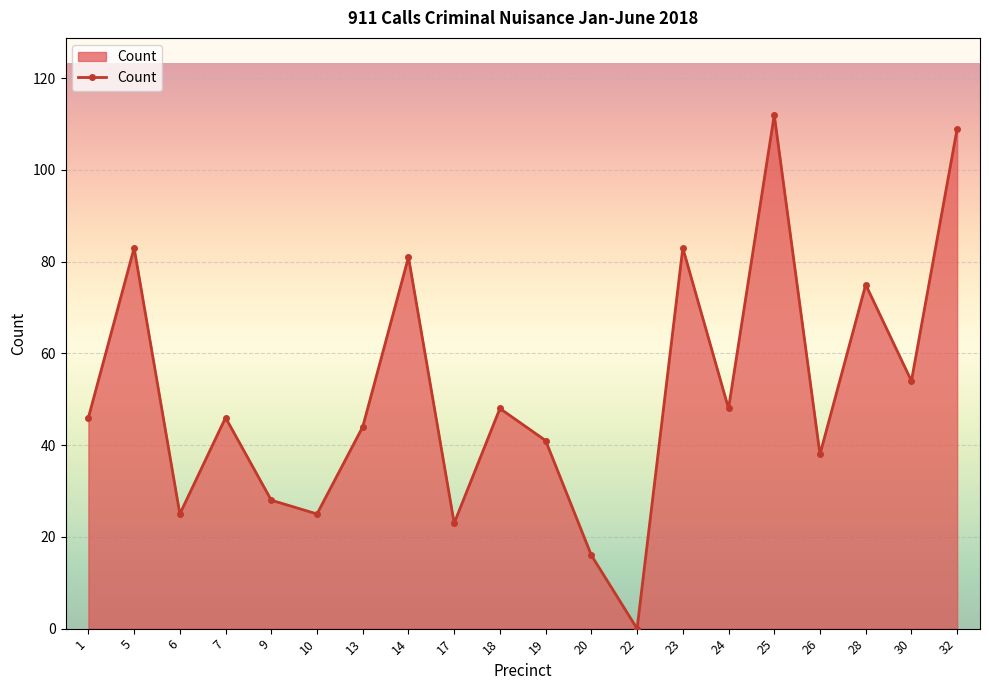

True or false: the data shows 46 at 7.

True